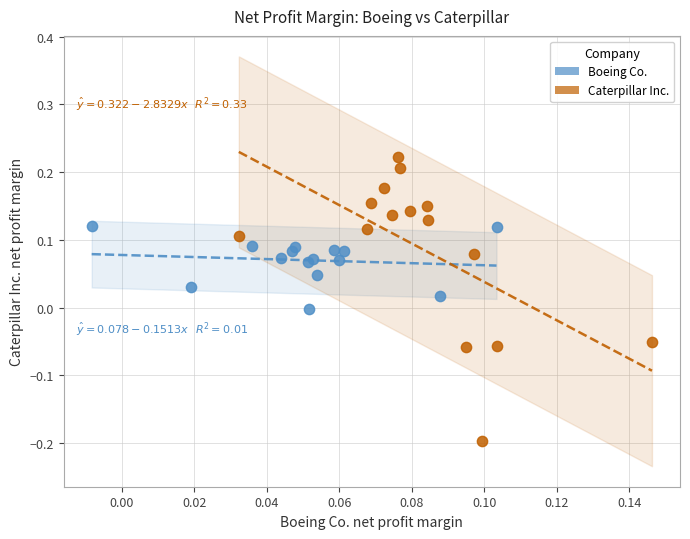

Which series reaches the minimum Y coordinate?

Caterpillar Inc.